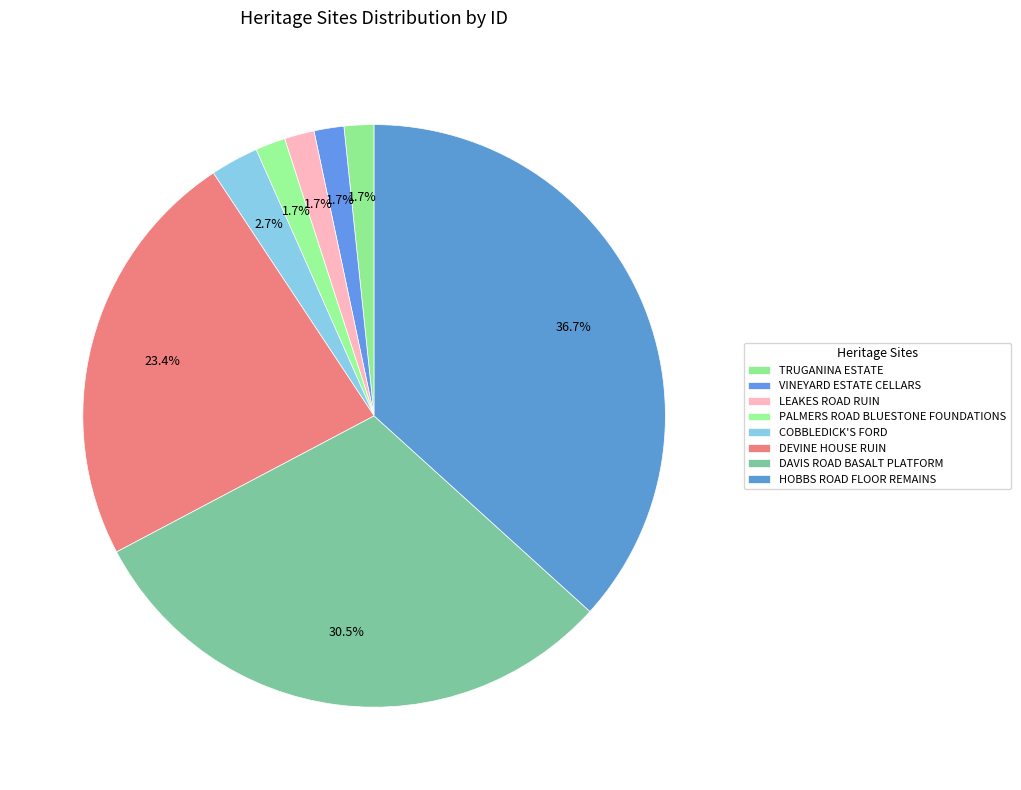

Is COBBLEDICK'S FORD the majority of the pie?

No